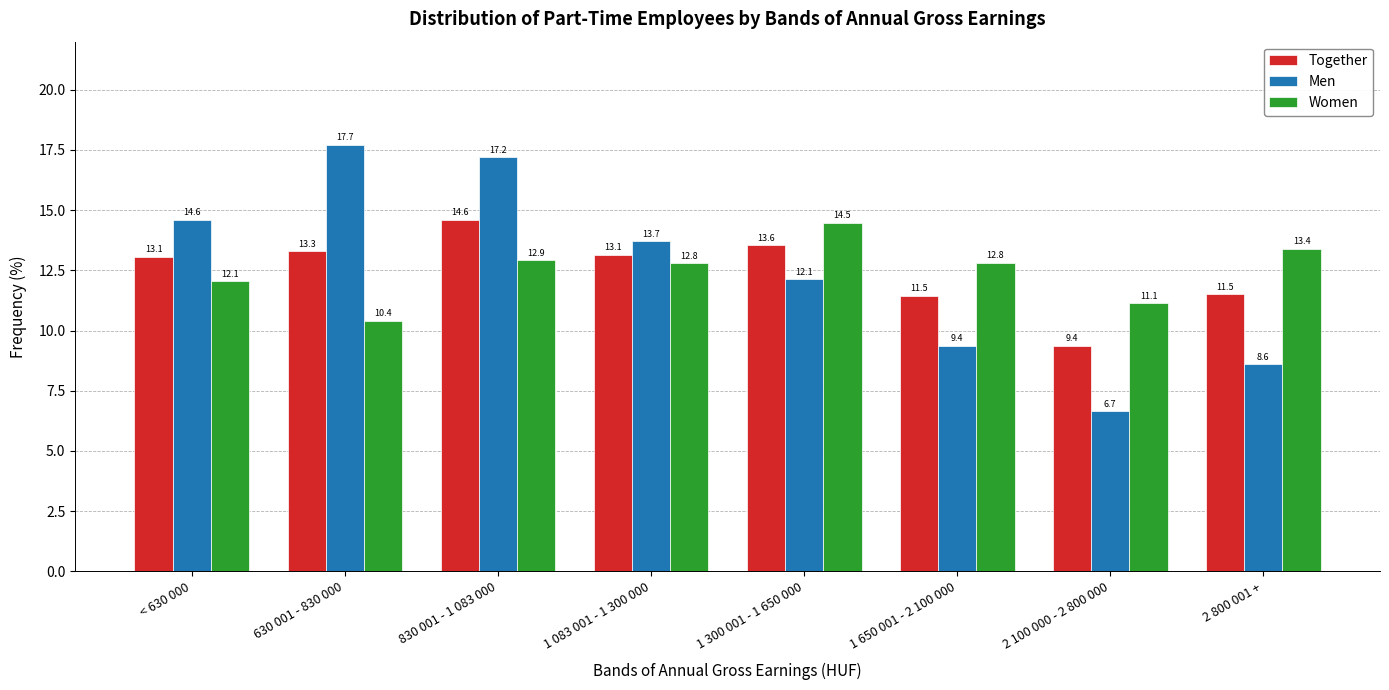

Which series changed the most between 1 300 001 - 1 650 000 and 1 650 001 - 2 100 000?

Men